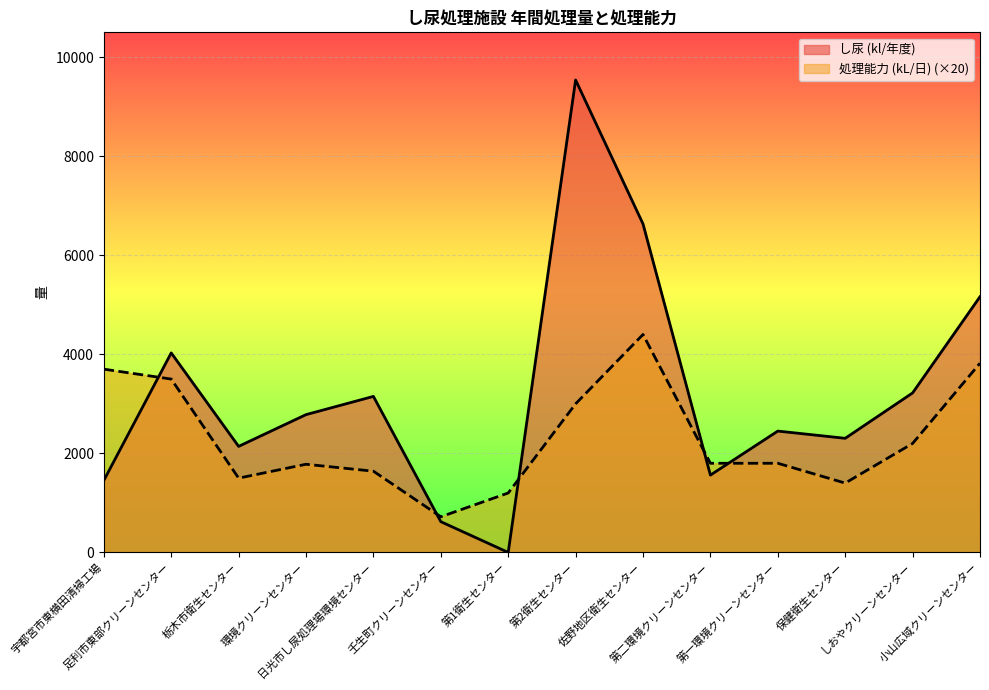

Reading right to left, list all the values displayed in this chart.

し尿 (kl/年度): 小山広域クリーンセンター=5162.0	しおやクリーンセンター=3220.1	保健衛生センター=2304.0	第一環境クリーンセンター=2450.0	第二環境クリーンセンター=1561.0	佐野地区衛生センター=6632.0	第2衛生センター=9538.0	第1衛生センター=0.0	壬生町クリーンセンター=621.0	日光市し尿処理場環境センター=3150.0	環境クリーンセンター=2782.0	栃木市衛生センター=2141.0	足利市東部クリーンセンター=4028.0	宇都宮市東横田清掃工場=1453.7
処理能力 (kL/日): 小山広域クリーンセンター=3820.0	しおやクリーンセンター=2200.0	保健衛生センター=1400.0	第一環境クリーンセンター=1800.0	第二環境クリーンセンター=1800.0	佐野地区衛生センター=4400.0	第2衛生センター=3000.0	第1衛生センター=1200.0	壬生町クリーンセンター=720.0	日光市し尿処理場環境センター=1640.0	環境クリーンセンター=1780.0	栃木市衛生センター=1500.0	足利市東部クリーンセンター=3500.0	宇都宮市東横田清掃工場=3700.0